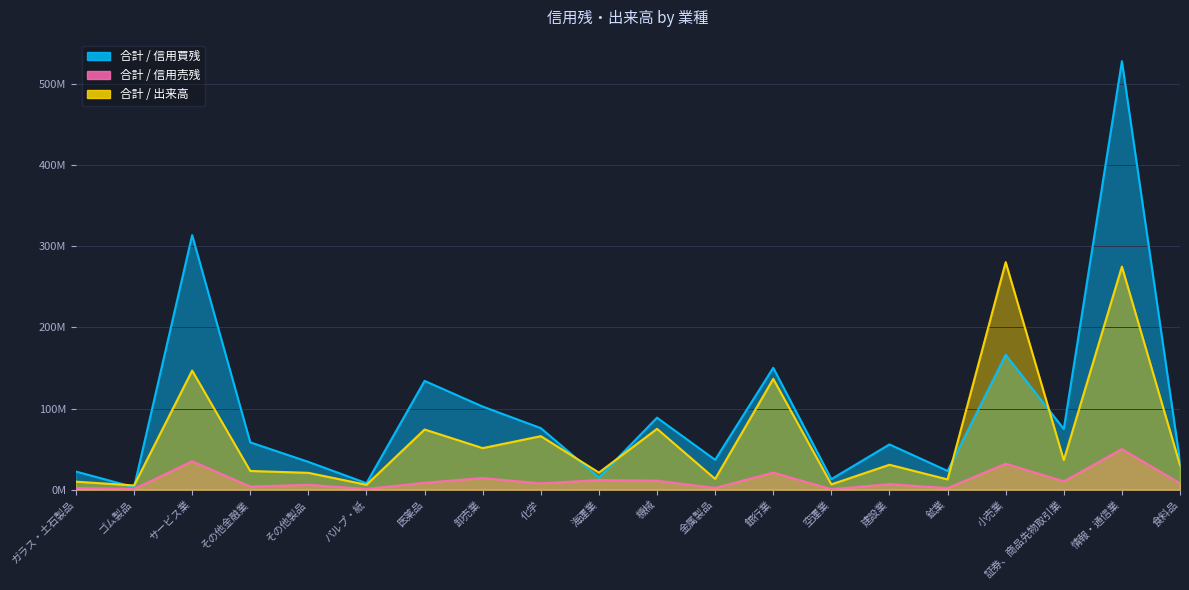

What position from the left is その他金融業?

4